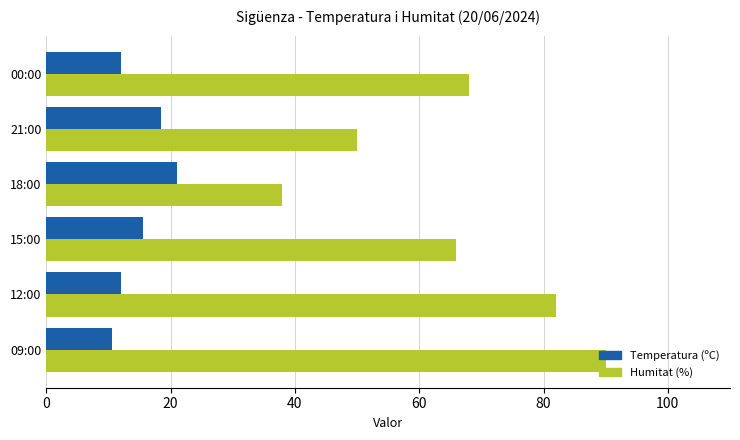

What is the average value of the Humitat (%) series?

65.7